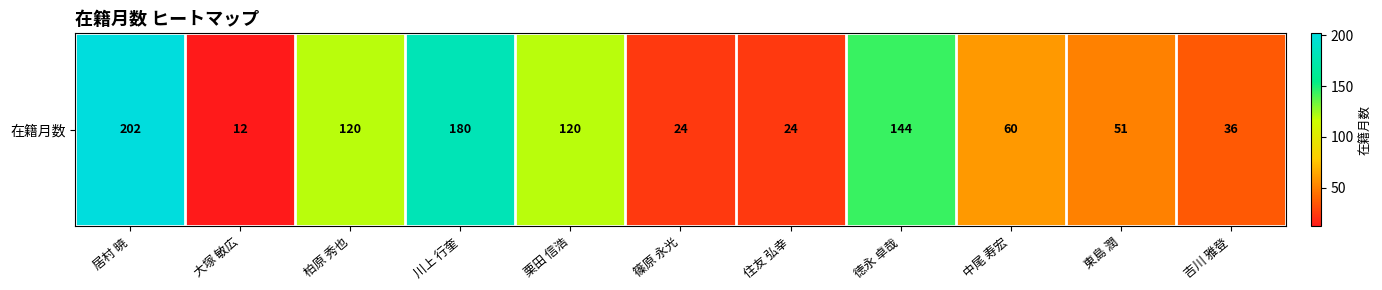

Is it true that the value at 吉川 雅登 is 19?

False